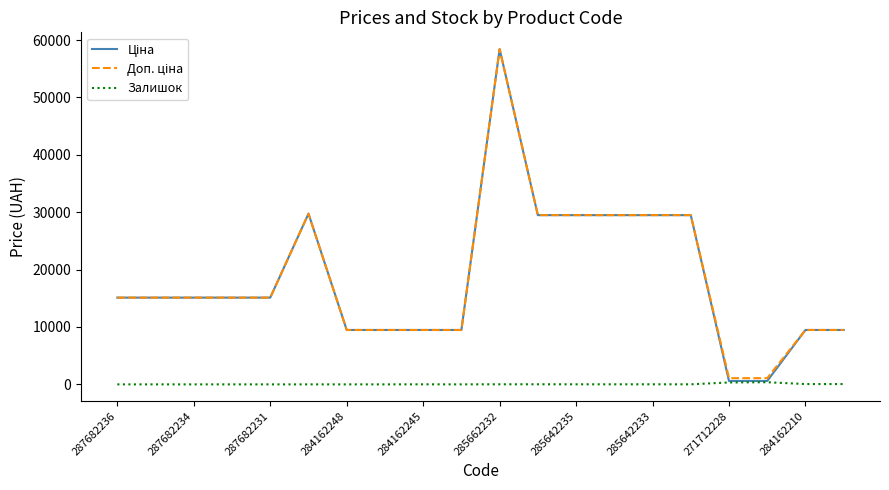

What is the greatest value displayed?

58426.5